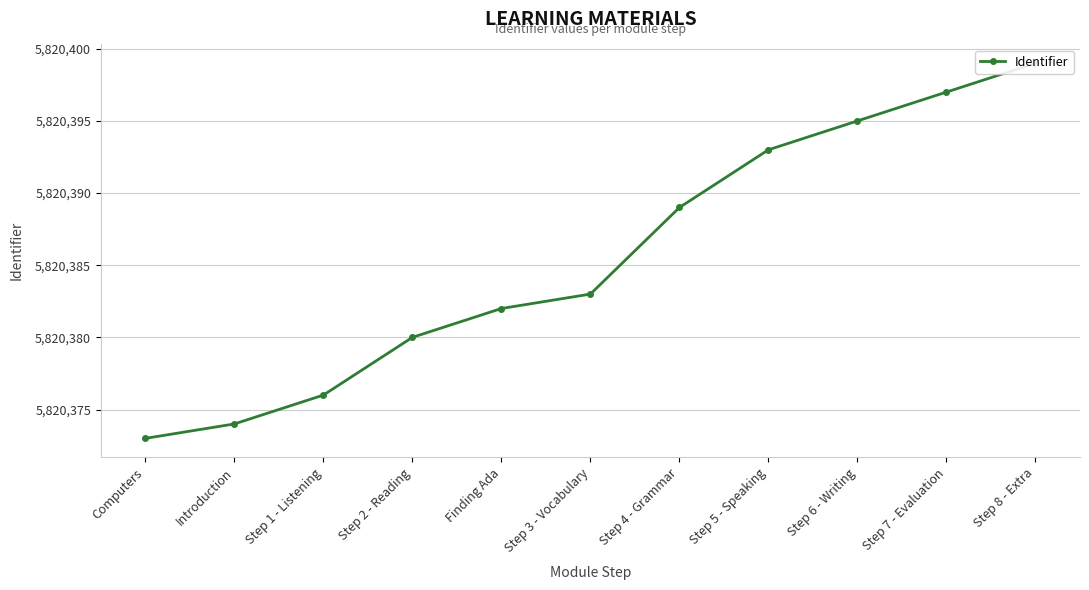

Read the value at Step 6 - Writing.

5820395